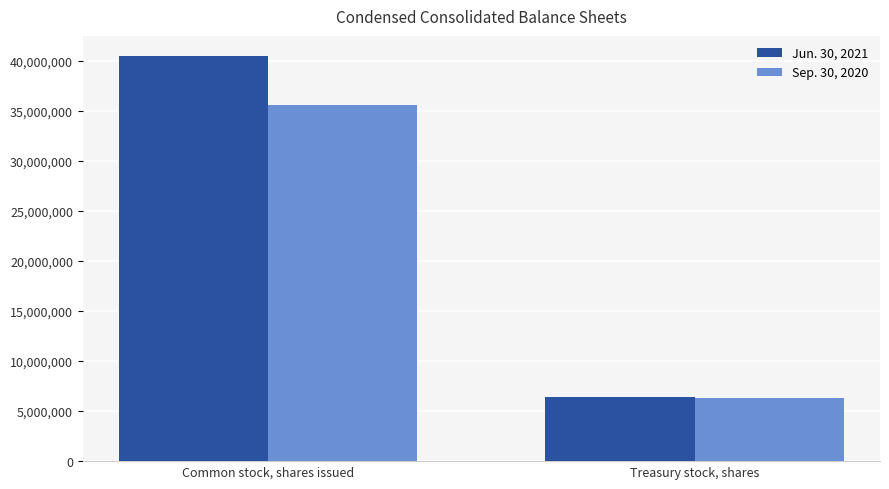

The Jun. 30, 2021 series shows 40441838 at Common stock, shares issued. True or false?

True